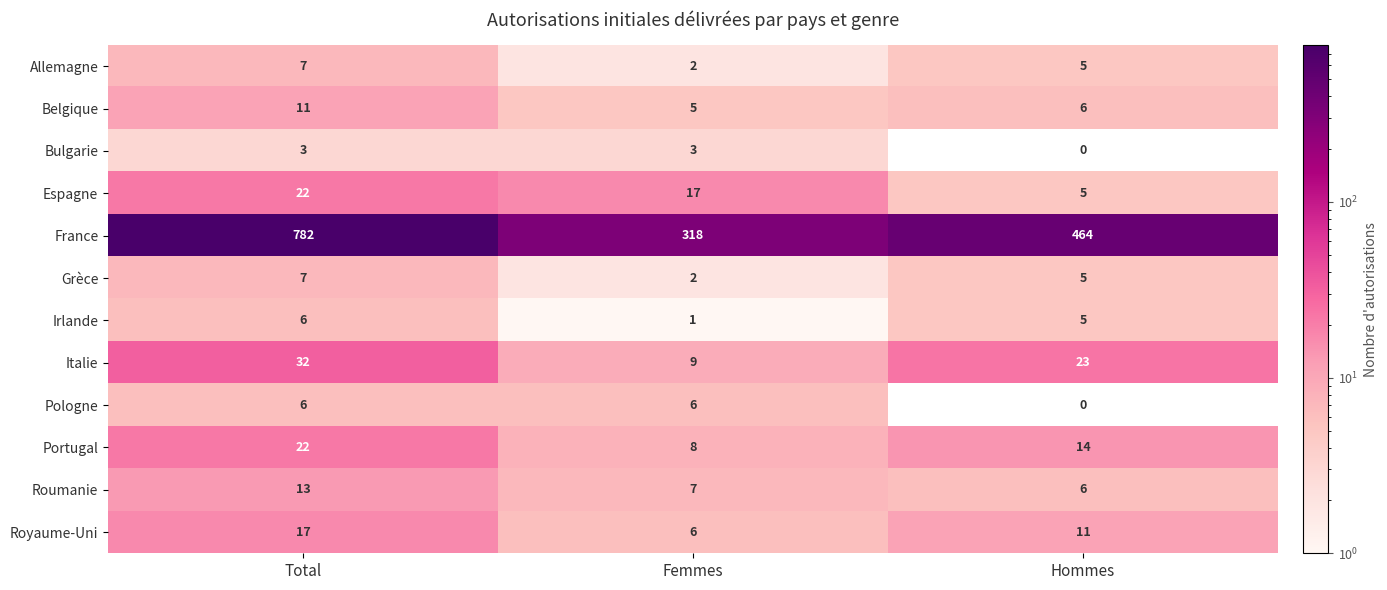

How many series are shown in this chart?

12